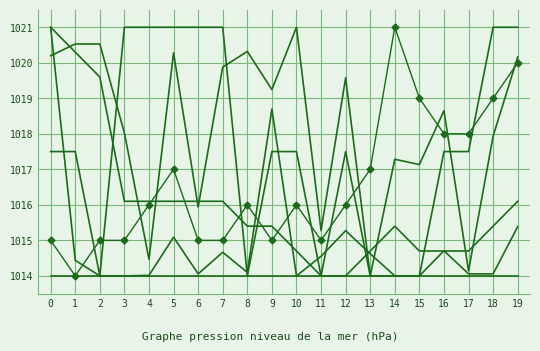

The Temp series shows 1719.0 at 17. True or false?

False